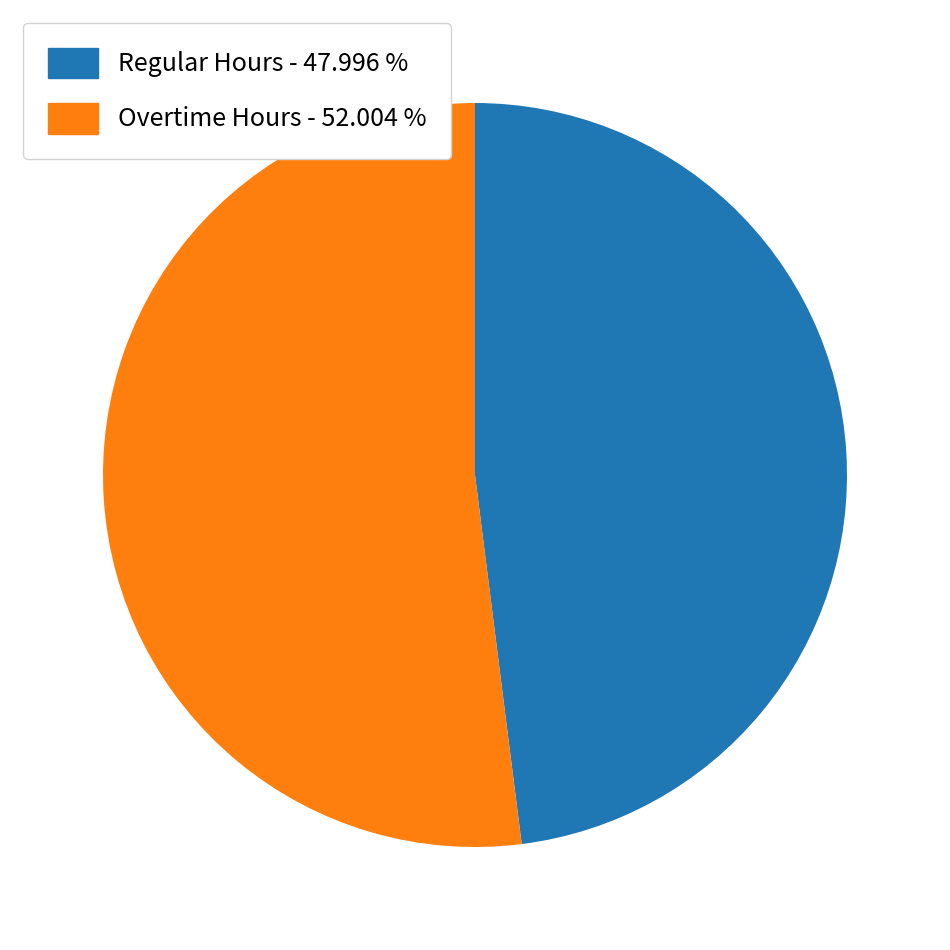

How many segments does this pie chart have?

2